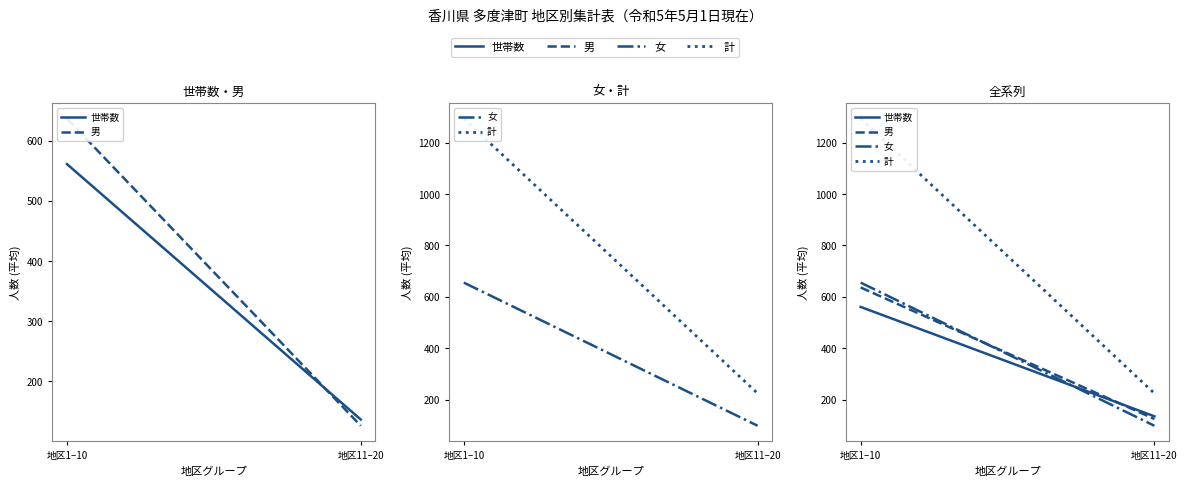

At how many categories does at least one series exceed 771?

1